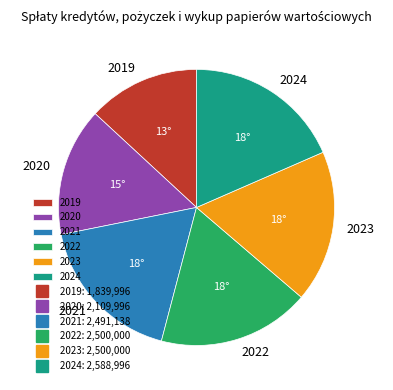

Between 2019 and 2021, which is larger?

2021